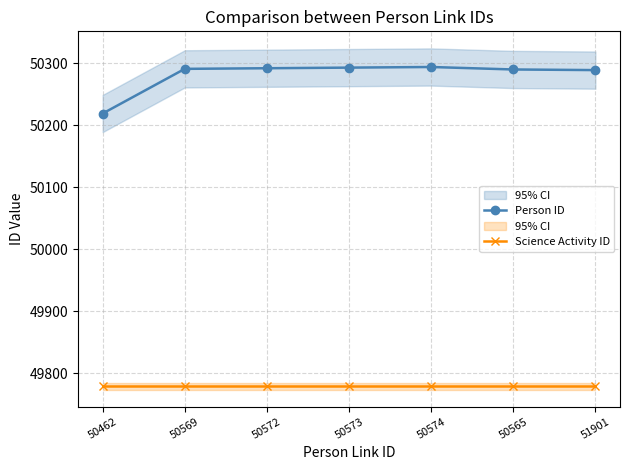

At which label does Person ID first exceed 50291?

50572